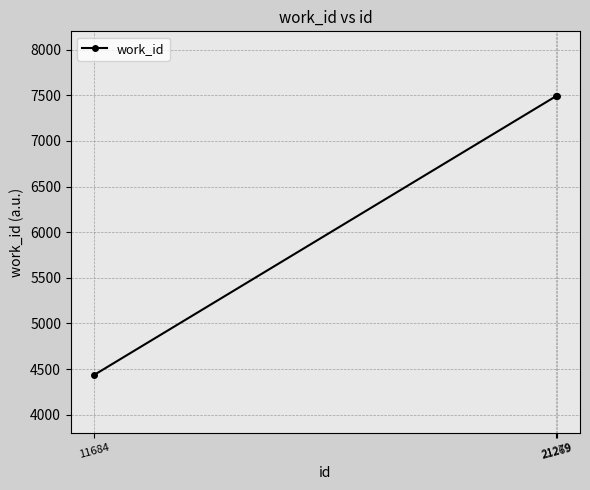

What is the change in value from 11684 to 21269?

+3057